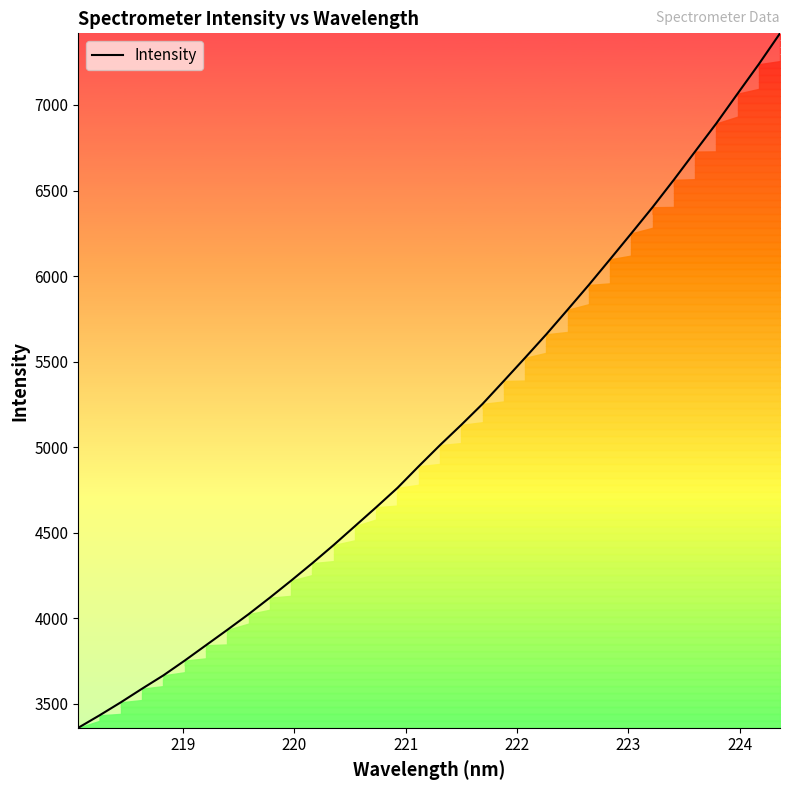

What is the difference between the maximum and minimum values?

4058.5